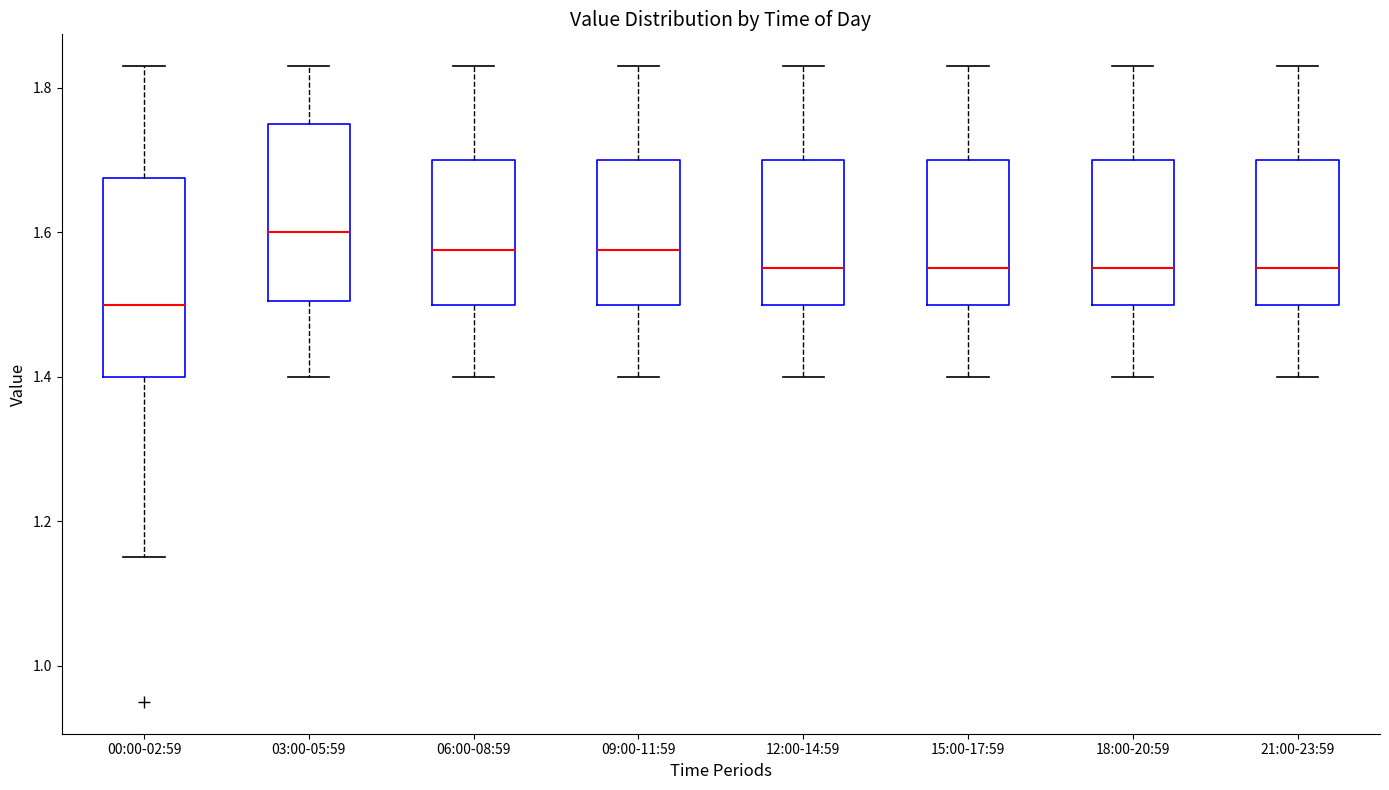

Where does the lower whisker of the box for 09:00-11:59 end on the y-axis? The values are not printed on the chart, so give them approximately, as read against the axis.

1.40